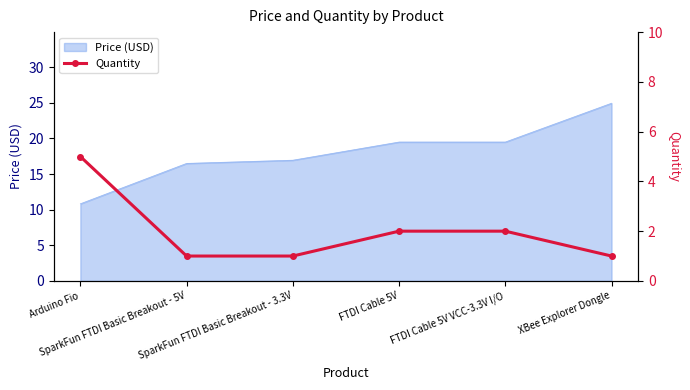

What is the minimum value shown in the chart?

1